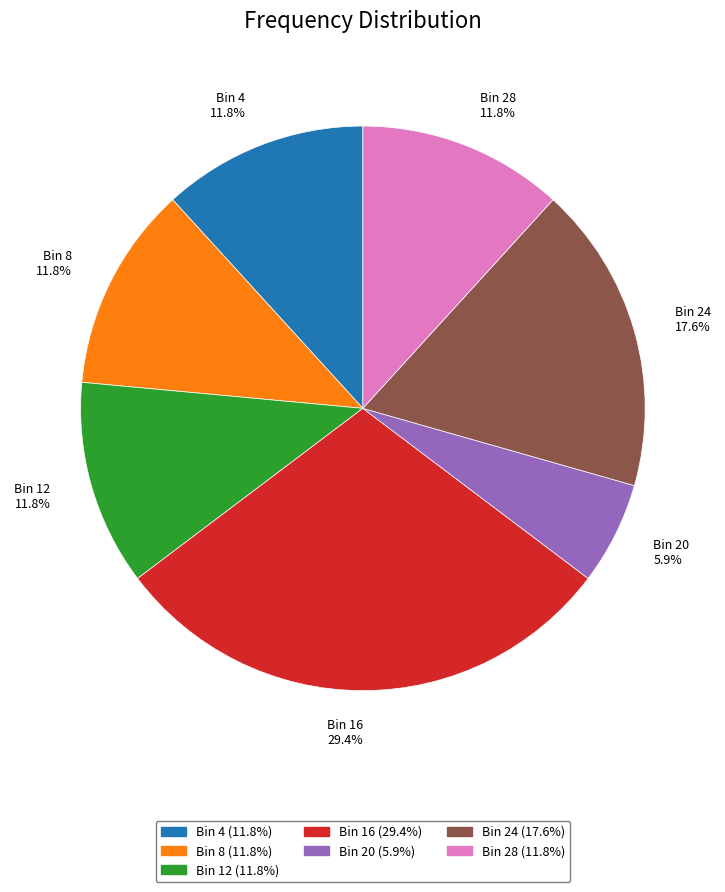

Is there any slice that represents more than half of the pie?

No